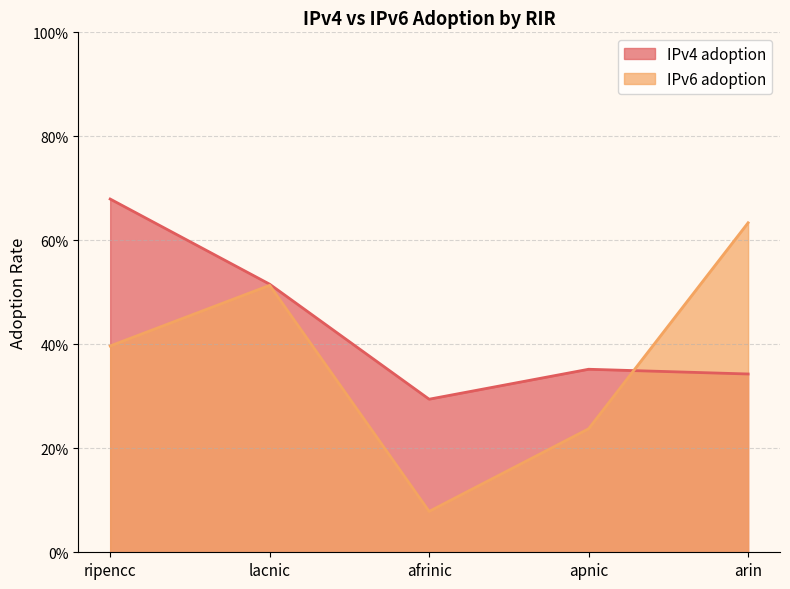

What is the difference between the second highest and second lowest values in the IPv6 adoption series?

0.3